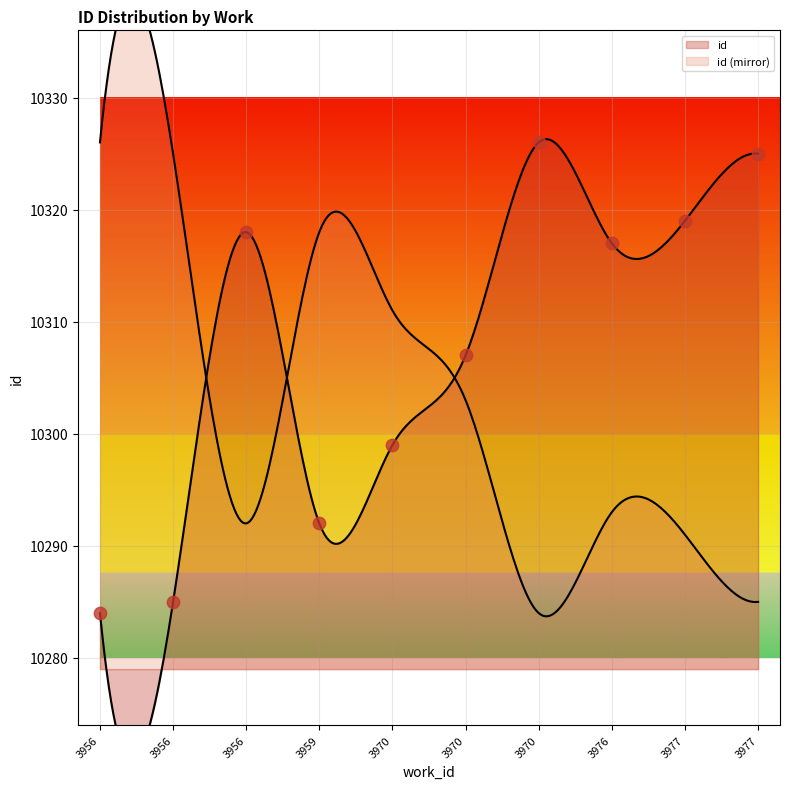

Which has a higher value, 3970 or 3959?

3970